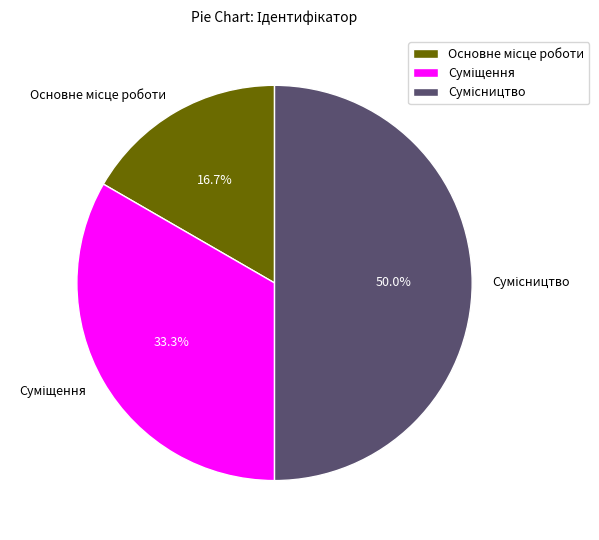

How many slices are in this pie chart?

3